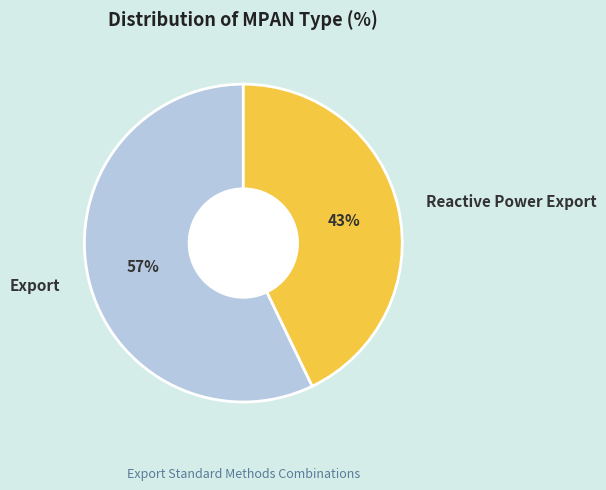

Is it true that Export is 57% of the pie?

True